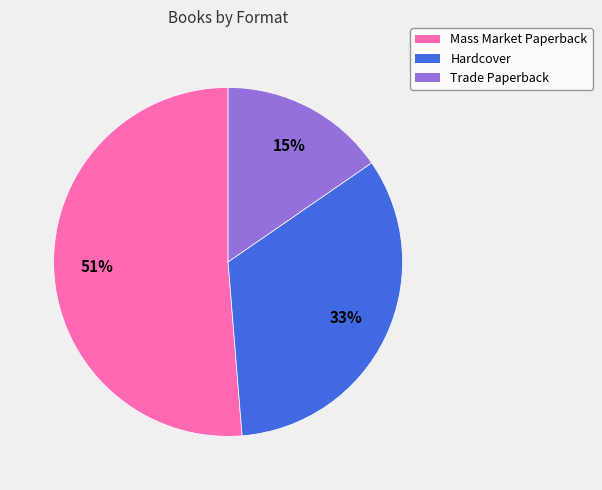

Which category has the smallest portion of the pie?

Trade Paperback